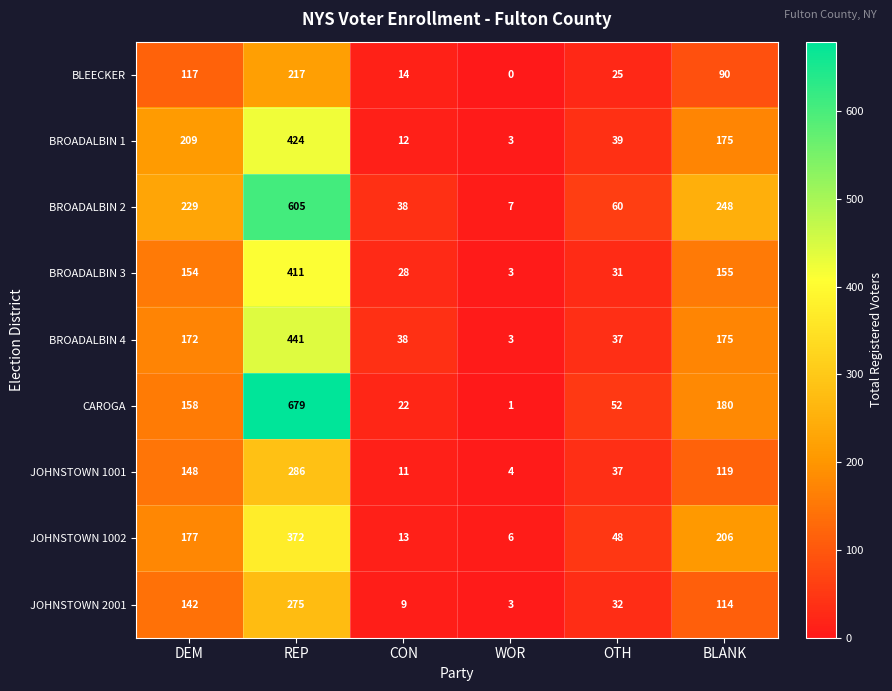

Count the number of data series in this chart.

9